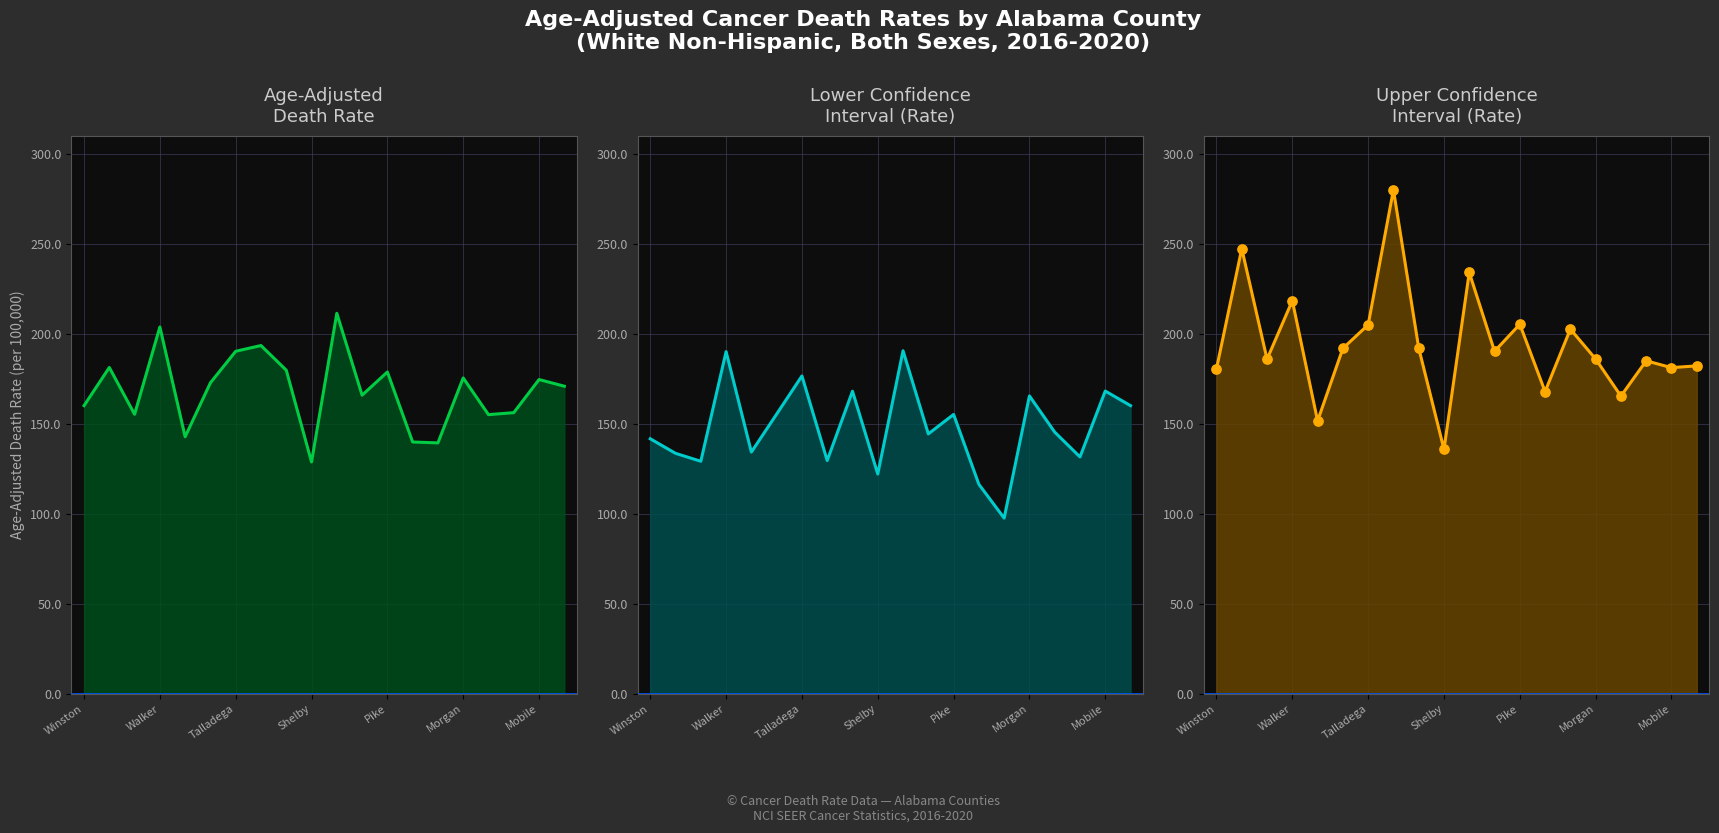

What is the total value across all series at 17?

658.2